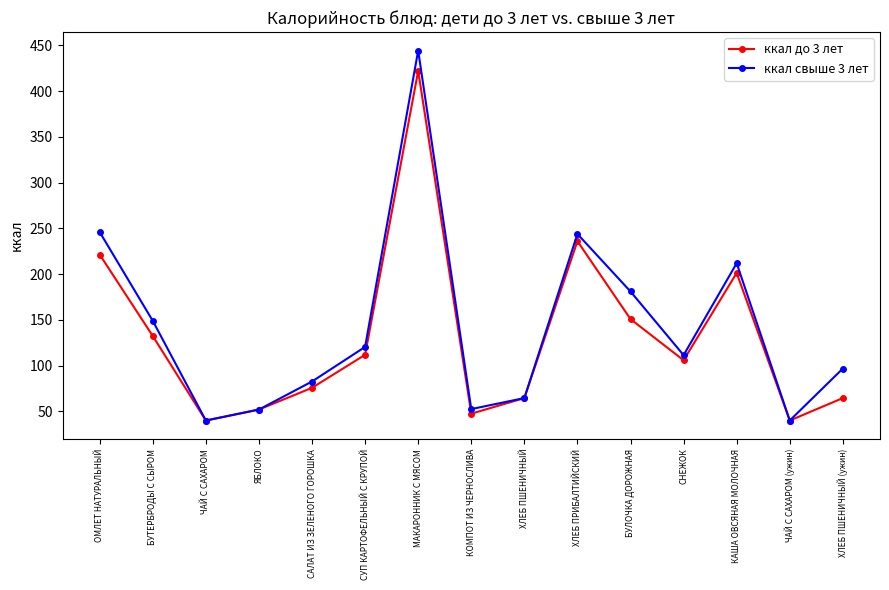

Between МАКАРОННИК С МЯСОМ and ХЛЕБ ПРИБАЛТИЙСКИЙ, which series saw the biggest shift?

ккал свыше 3 лет